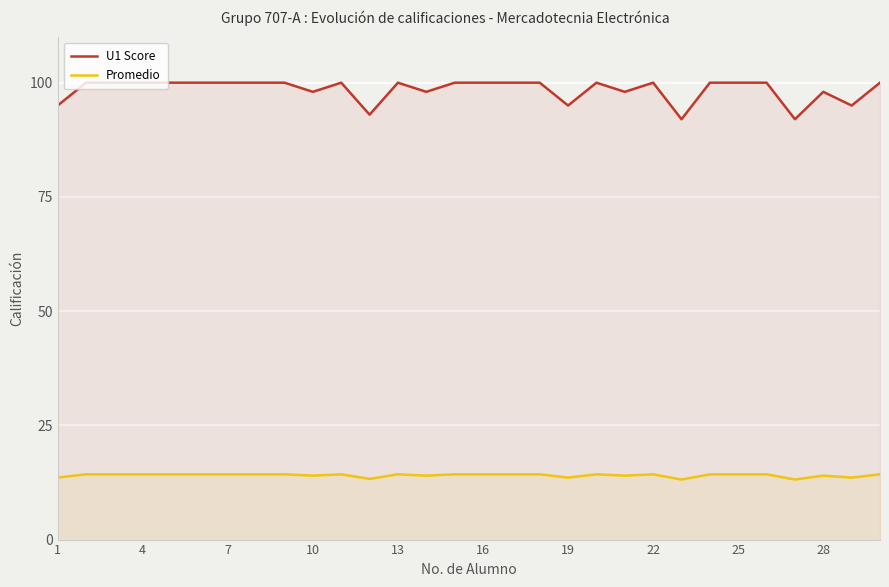

True or false: U1 Score and Promedio cross at least once.

False